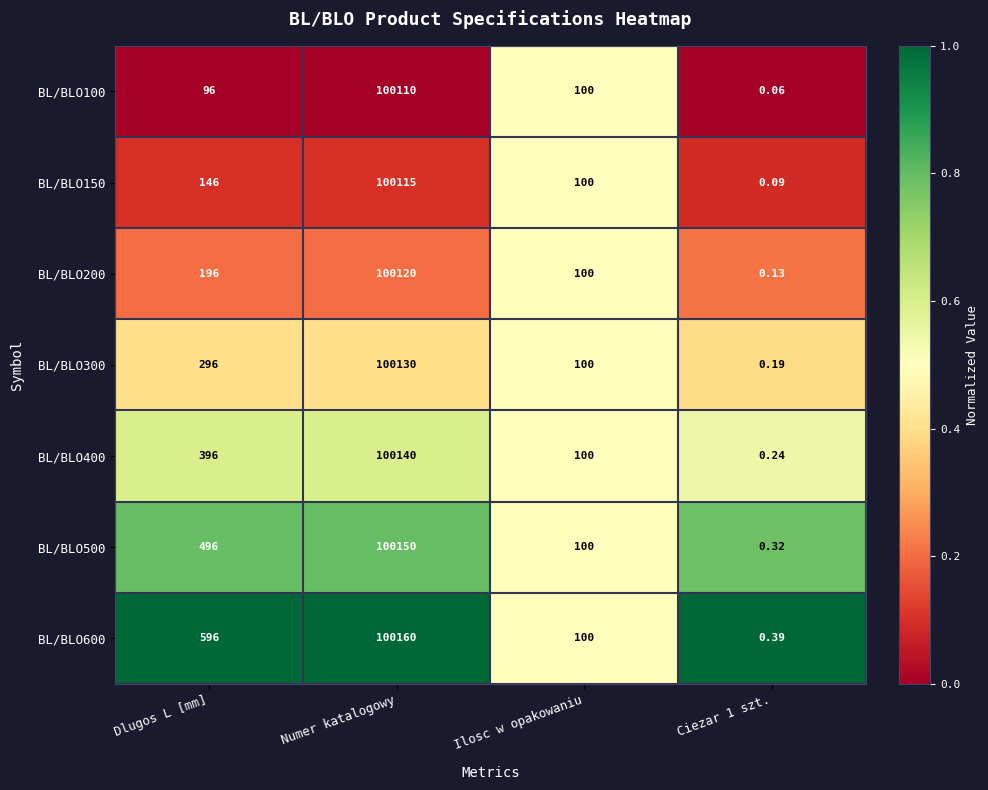

At which category does the chart reach its peak across all series?

Numer katalogowy